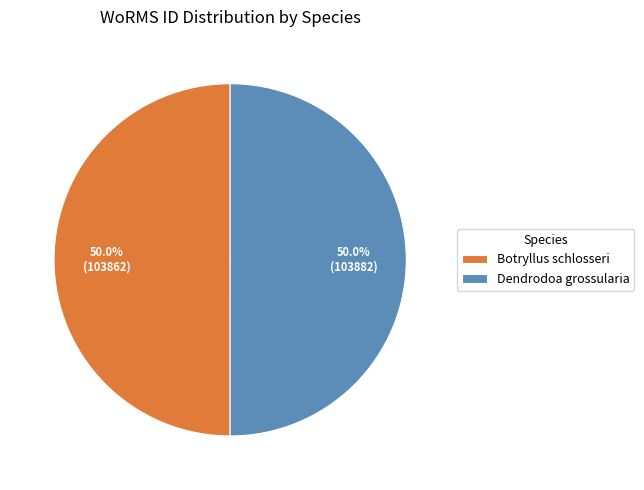

Do Botryllus schlosseri and Dendrodoa grossularia together represent more than half of the pie?

Yes